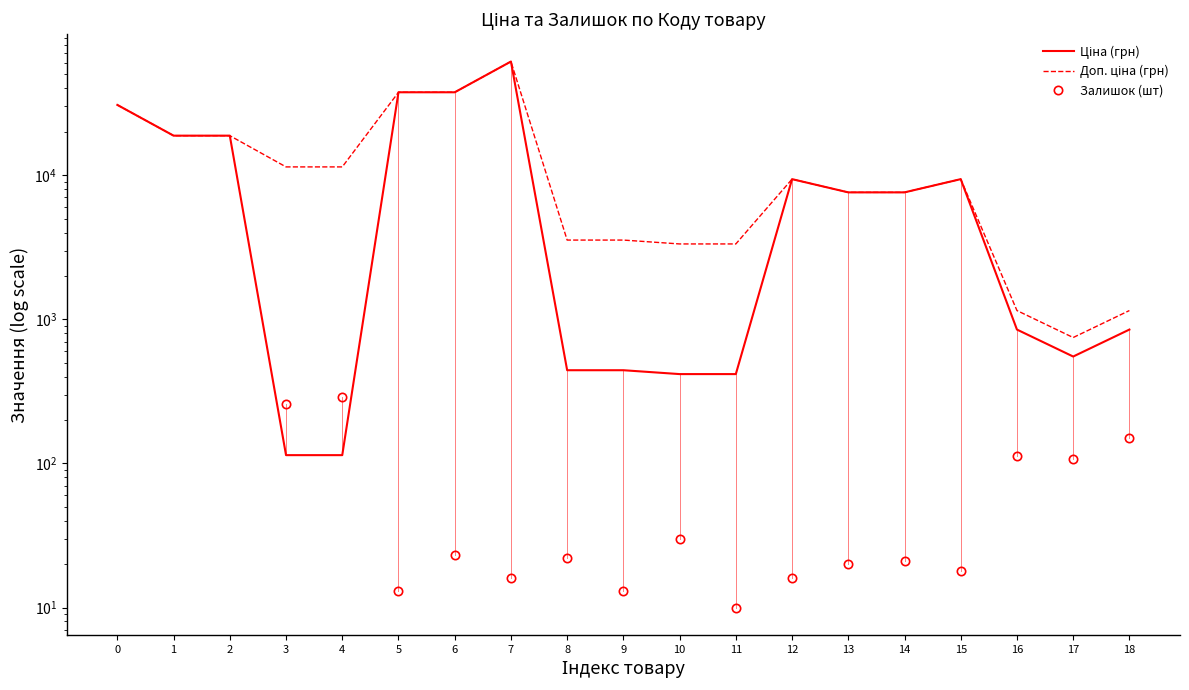

True or false: Доп. ціна (грн) has a value of 2658.9 at 3.

False